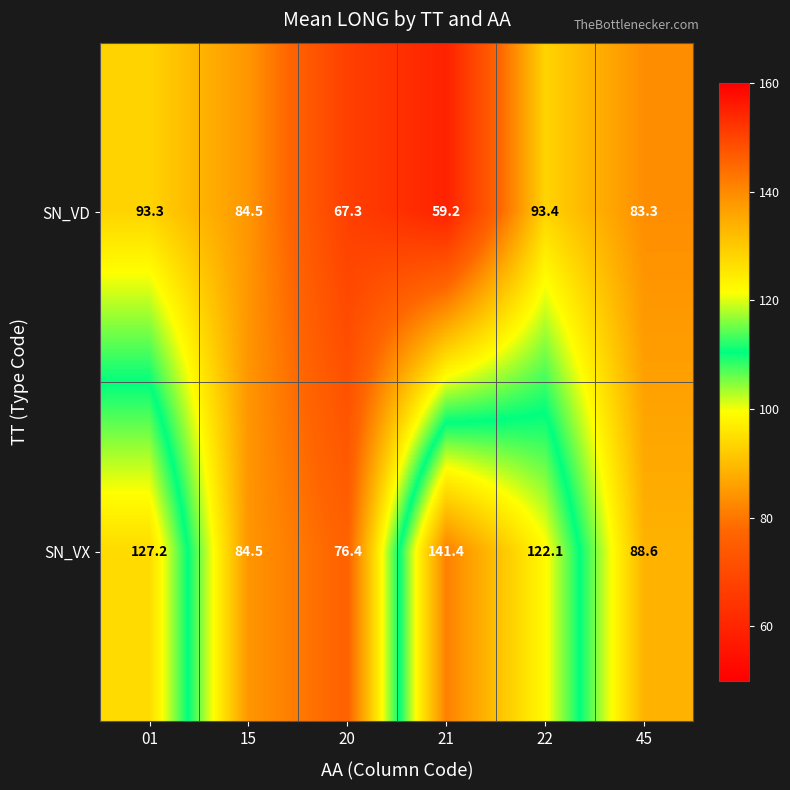

At which label is SN_VD closest to 76?

45